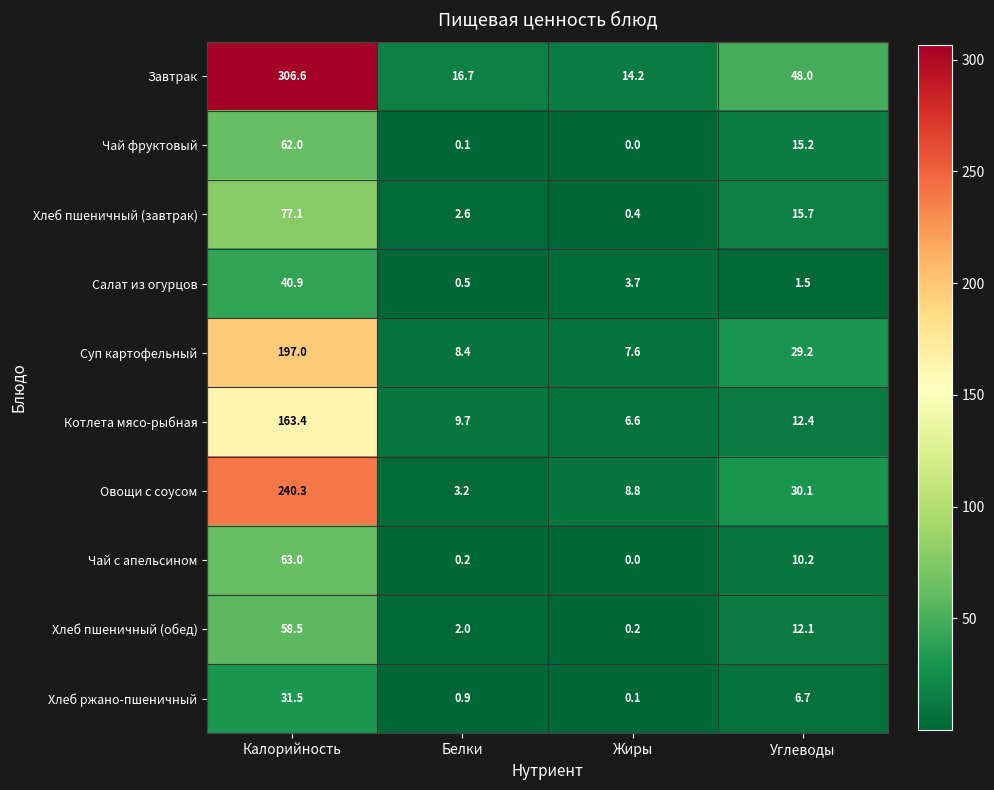

What is the sum of the Котлета мясо-рыбная values at Белки and Жиры?

16.3